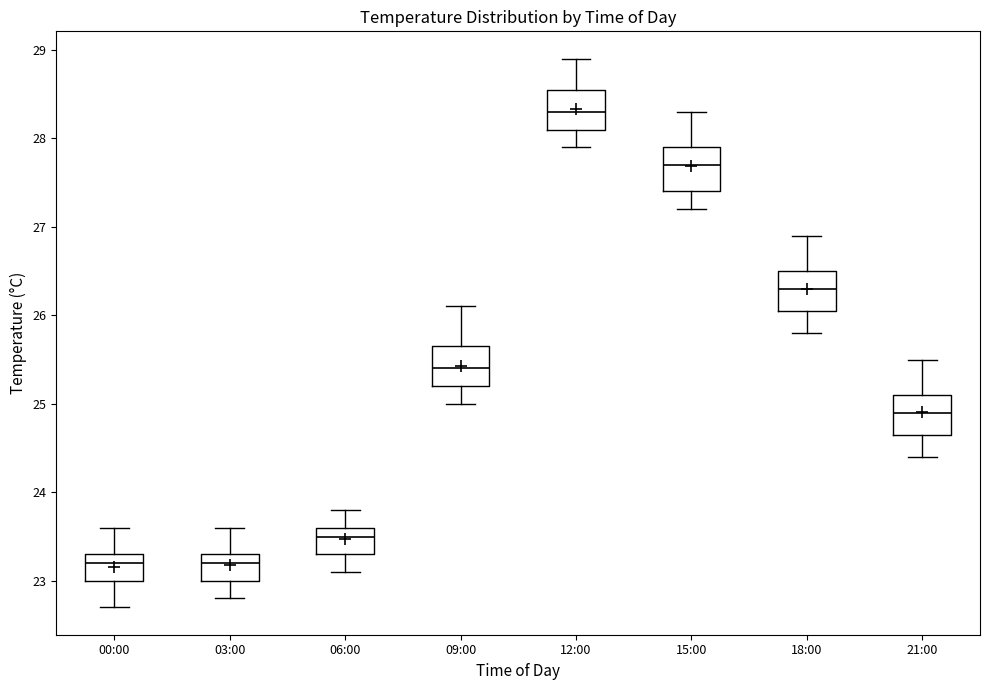

Reading left to right, read every box against the y-axis: the position of its median line, the range the box covers, and the ends of its whiskers. The values are not printed on the chart, so give them approximately, as read against the axis.

00:00: median 23.2, box 23.0 to 23.3, whiskers 22.7 to 23.6
03:00: median 23.2, box 23.0 to 23.3, whiskers 22.8 to 23.6
06:00: median 23.5, box 23.3 to 23.6, whiskers 23.1 to 23.8
09:00: median 25.4, box 25.2 to 25.7, whiskers 25.0 to 26.1
12:00: median 28.3, box 28.1 to 28.6, whiskers 27.9 to 28.9
15:00: median 27.7, box 27.4 to 27.9, whiskers 27.2 to 28.3
18:00: median 26.3, box 26.1 to 26.5, whiskers 25.8 to 26.9
21:00: median 24.9, box 24.7 to 25.1, whiskers 24.4 to 25.5